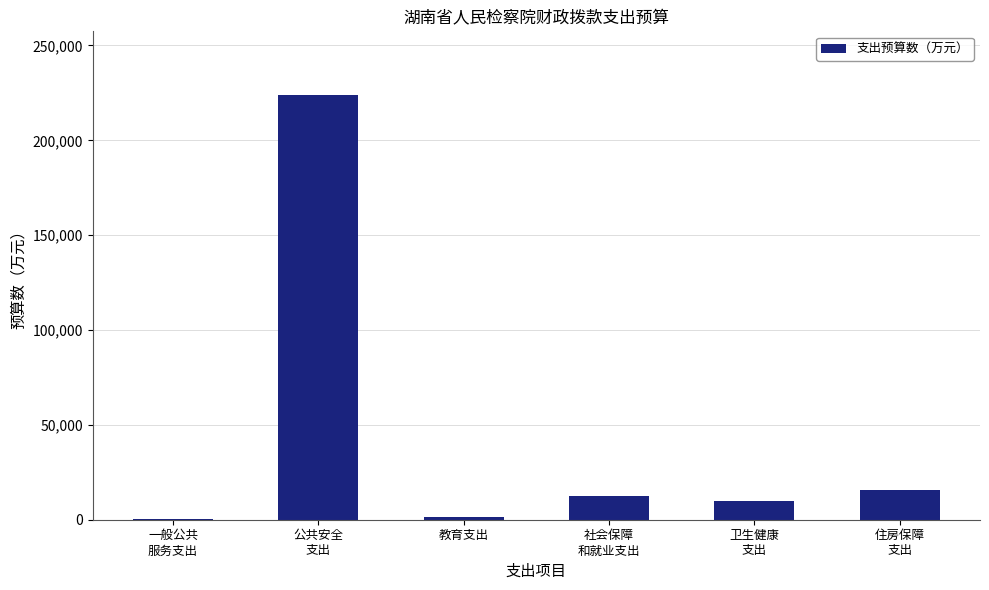

What is the maximum value shown in the chart?

223861.6